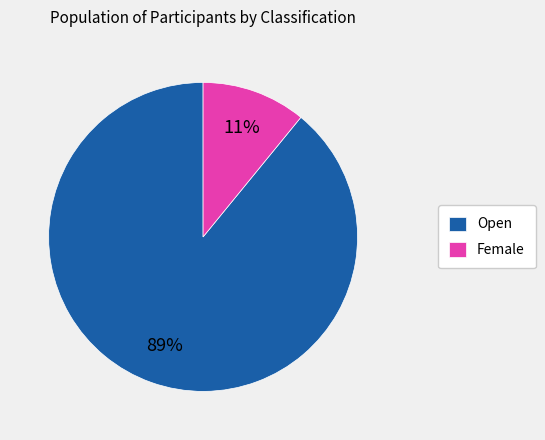

Combined, do Open and Female account for over 50%?

Yes